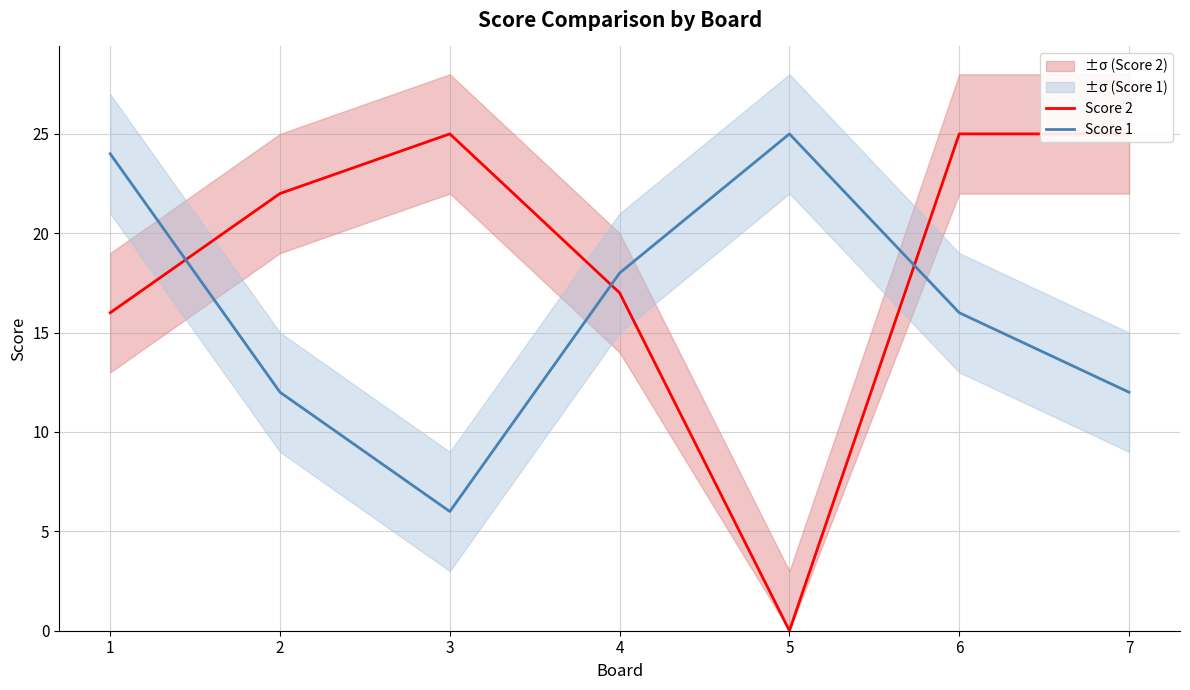

In Score 2, how many points are higher than both neighbors (excluding endpoints)?

1